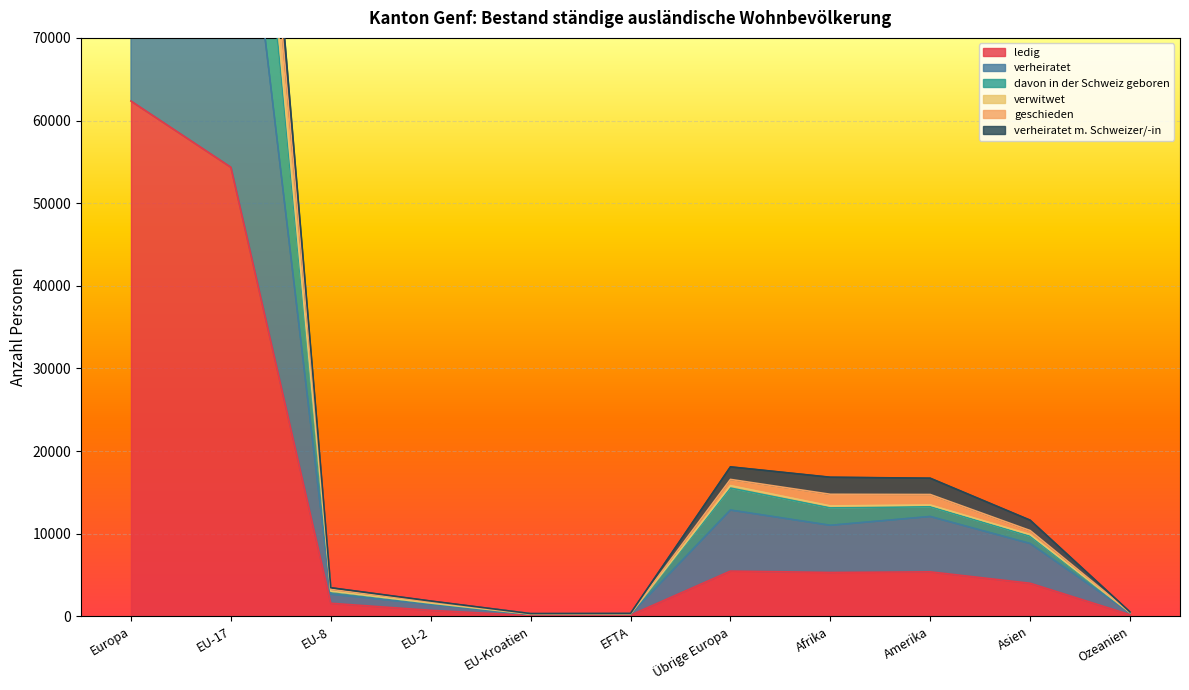

What is the label of the 2nd point from the right?

Asien